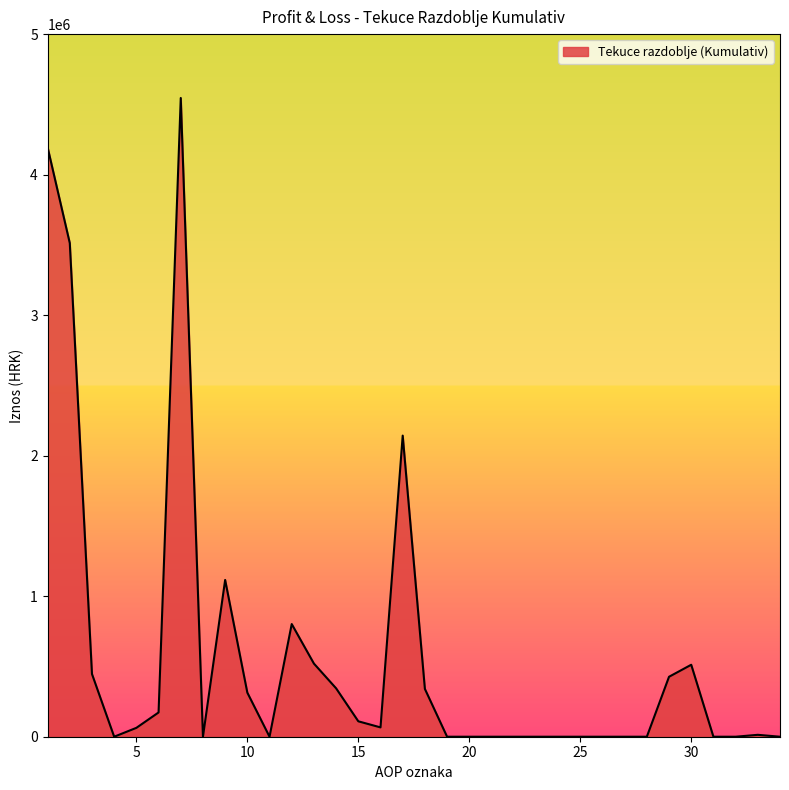

Does the chart have visible grid lines?

No